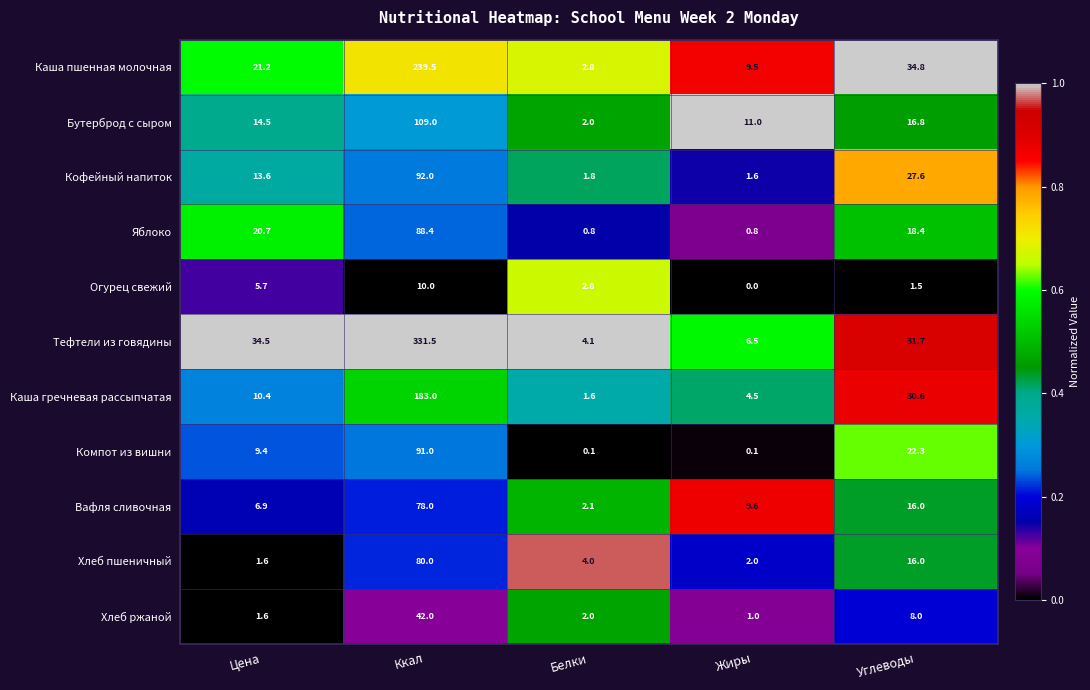

What is the difference between the second highest and minimum values in the Каша пшенная молочная series?

32.0